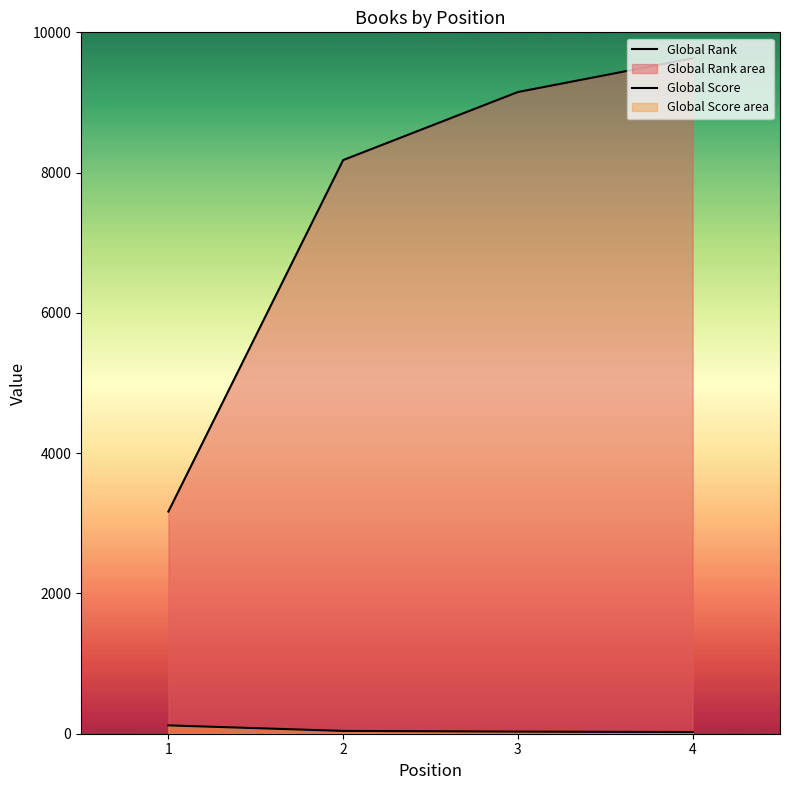

How many lines are shown in the chart?

2